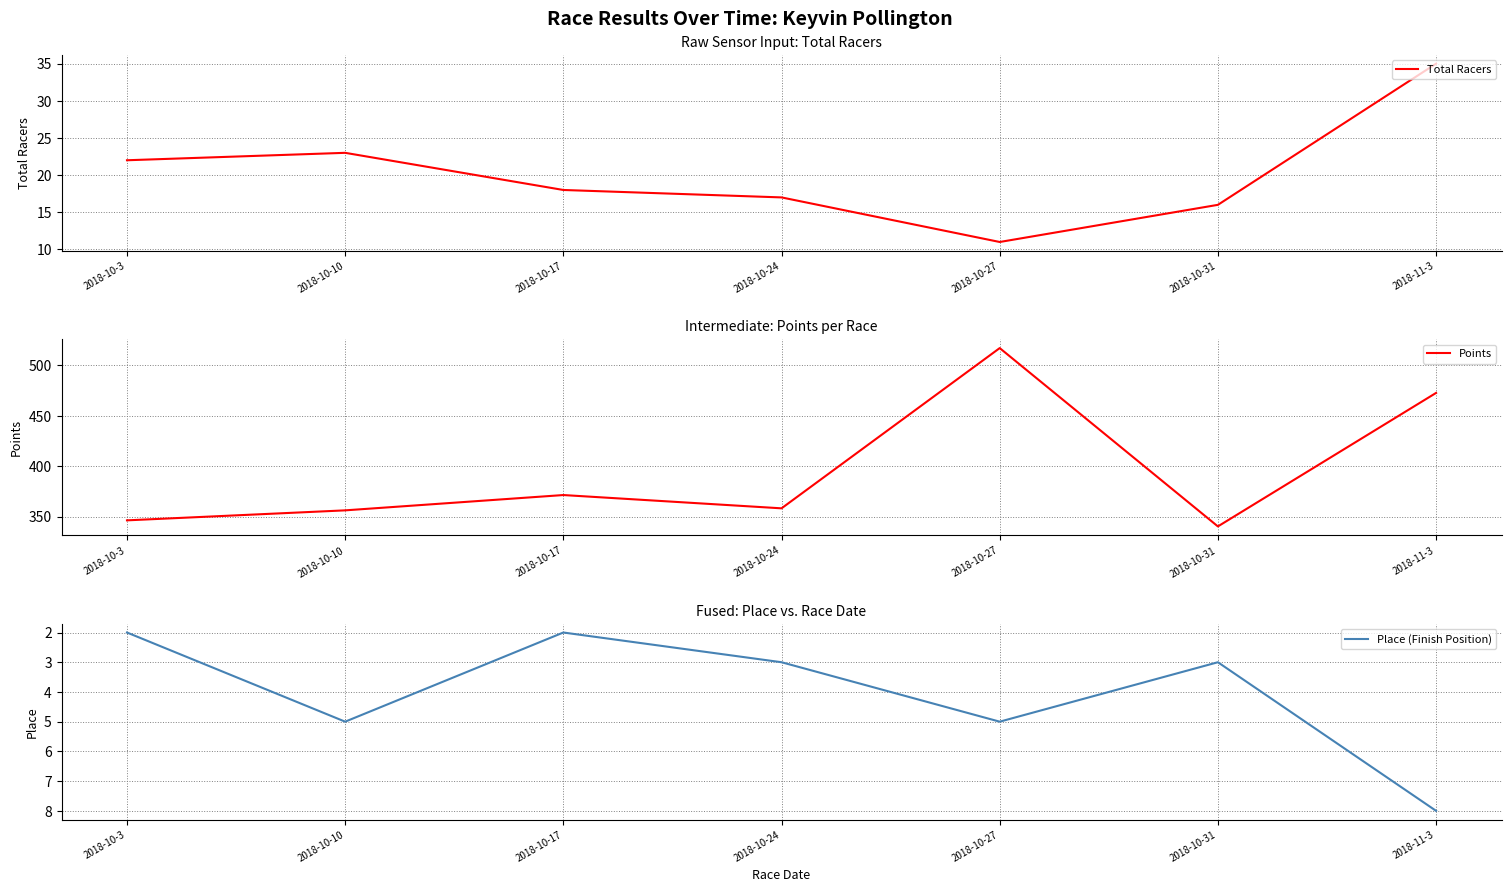

Reading right to left, what are all the values shown in this chart?

Total Racers: 35.0	16.0	11.0	17.0	18.0	23.0	22.0
Points: 472.7	340.4	517.1	358.3	371.5	356.3	346.4
Place (Finish Position): 8.0	3.0	5.0	3.0	2.0	5.0	2.0